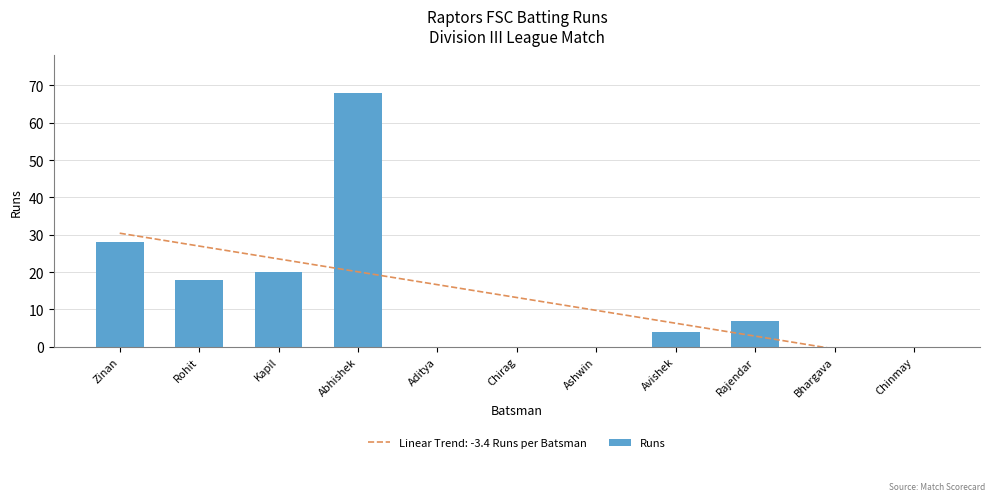

What is the value of the 3rd bar from the left?

20